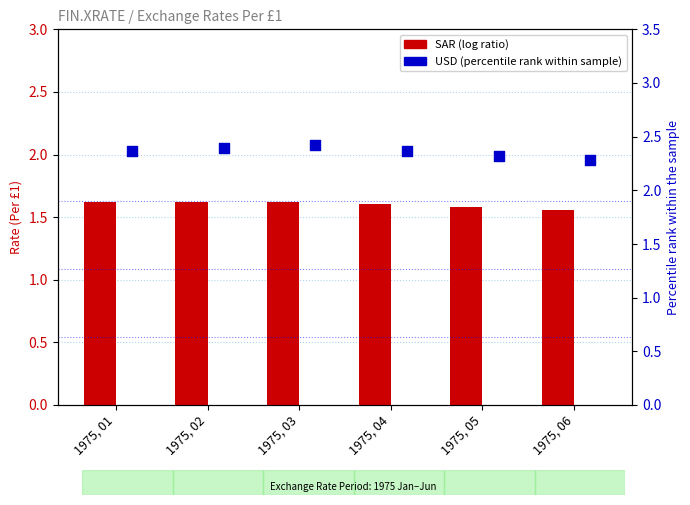

Which series contains the lowest Y value?

SAR (log ratio)